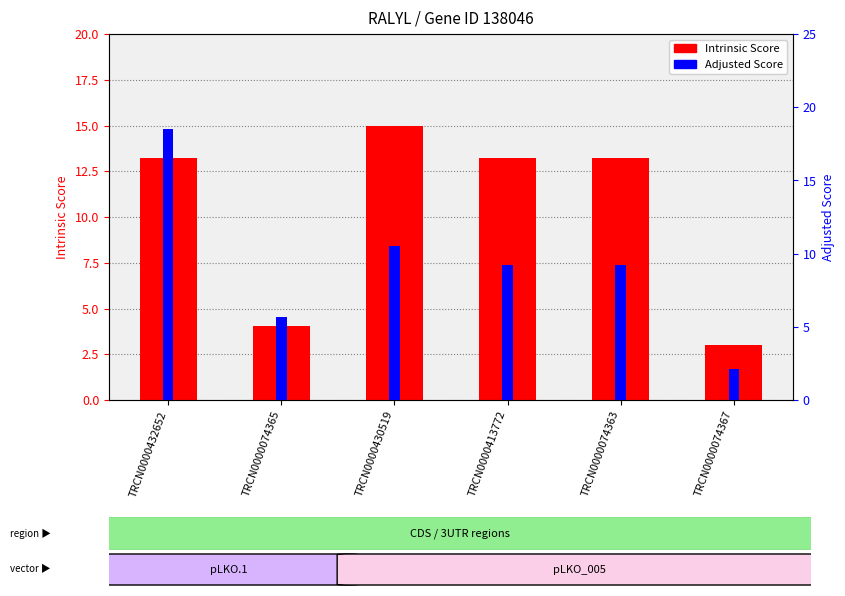

What is the total value across all series at TRCN0000074365?

9.7